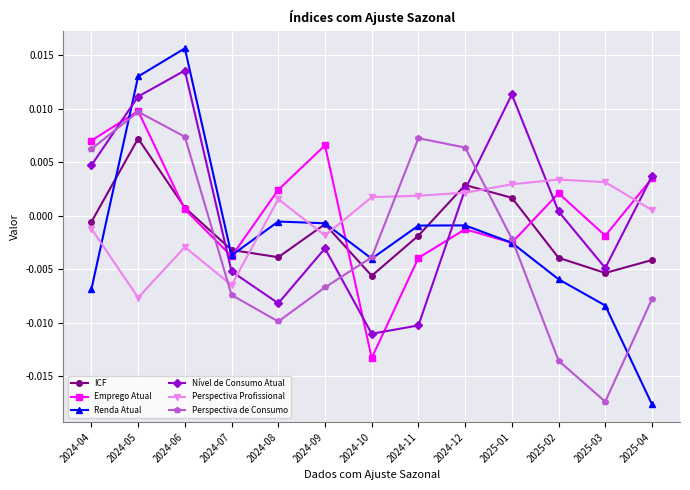

True or false: Nível de Consumo Atual has more than 0 interior local peaks.

True